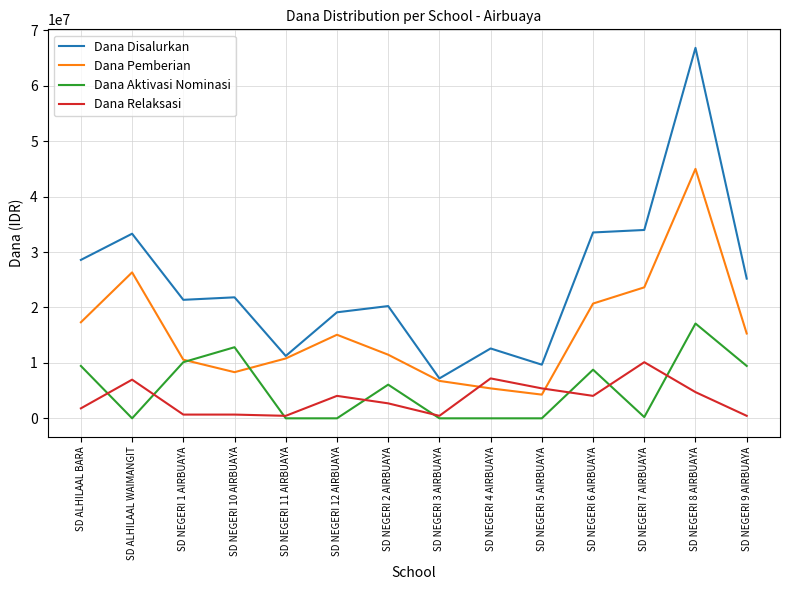

At which category does Dana Pemberian reach its first local peak?

SD ALHILAAL WAIMANGIT